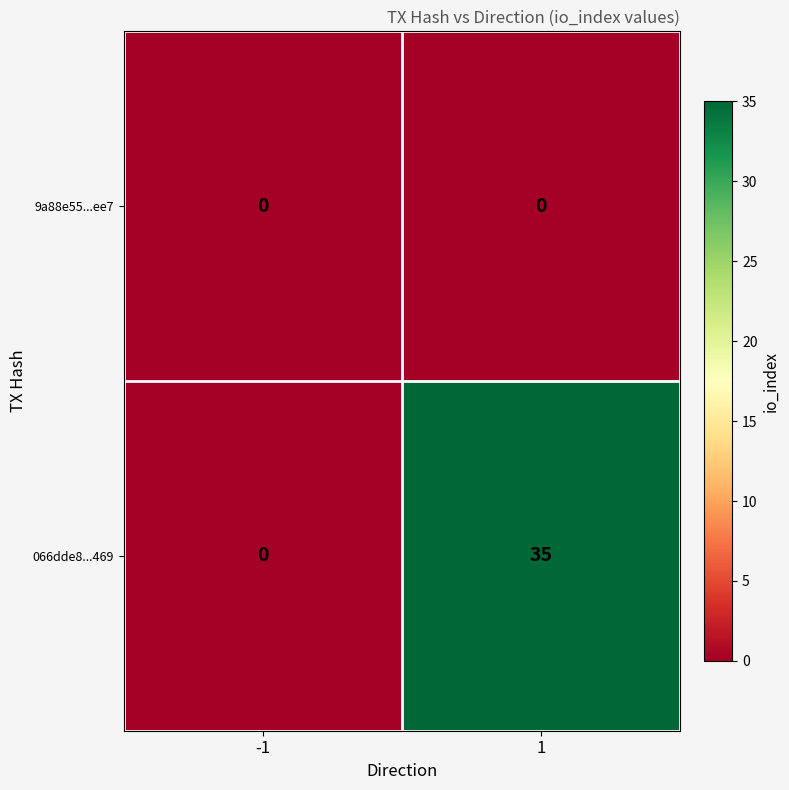

List the series in order of their overall mean, highest first.

066dde8...469, 9a88e55...ee7